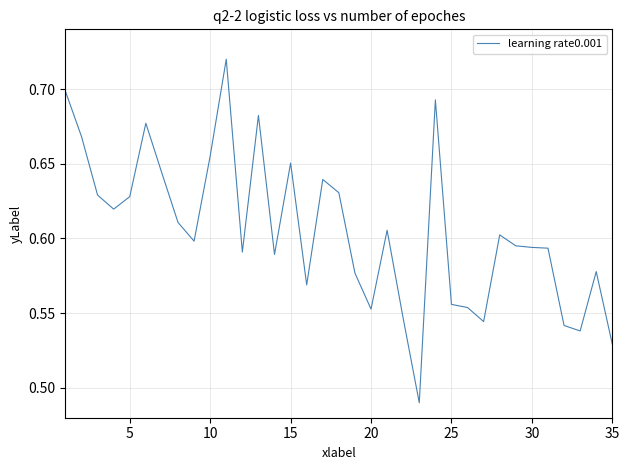

How many interior local peaks (higher than both neighbors) does the data have?

9